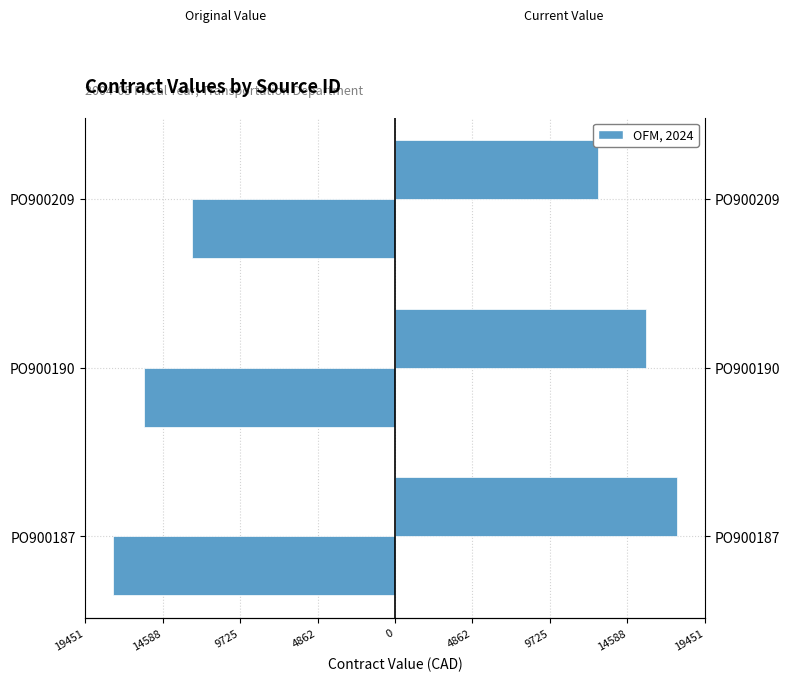

Are the bars horizontal?

Yes